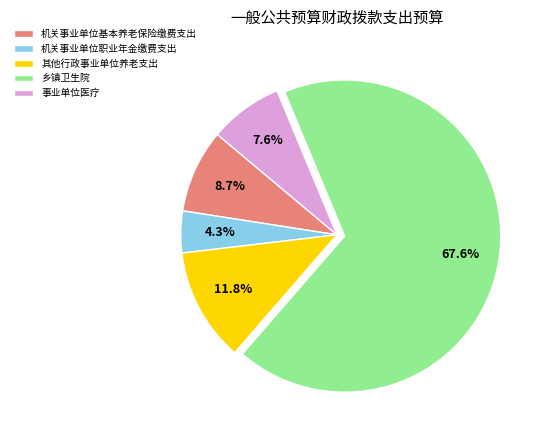

To the nearest percent, what portion does 其他行政事业单位养老支出 represent?

12%